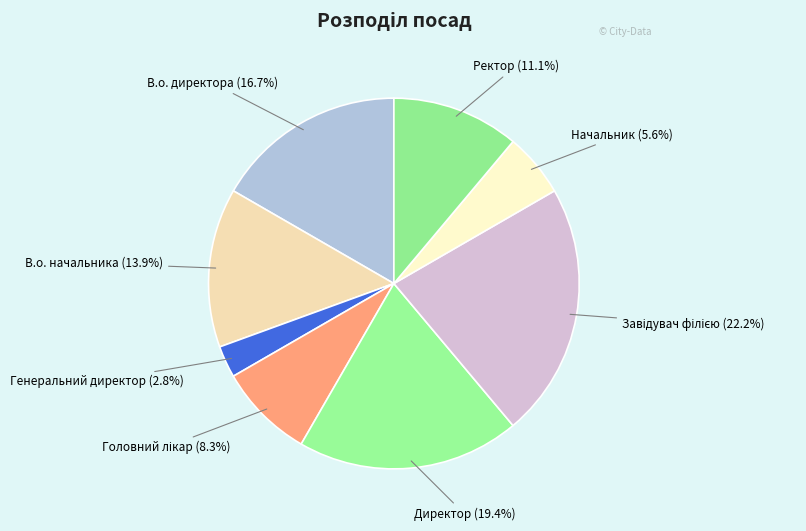

To the nearest percent, what is the difference between the largest and smallest slice percentages?

19%